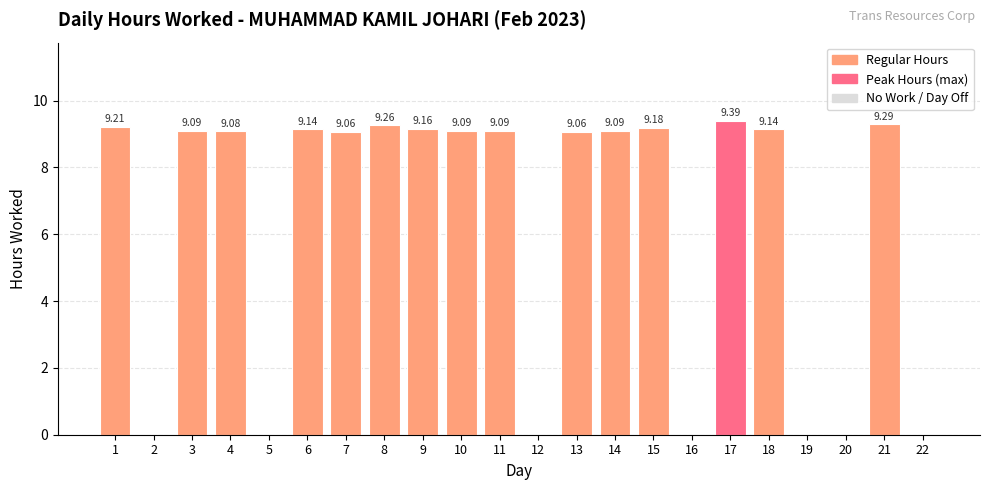

What is the sum of the values at 3 and 17?

18.5